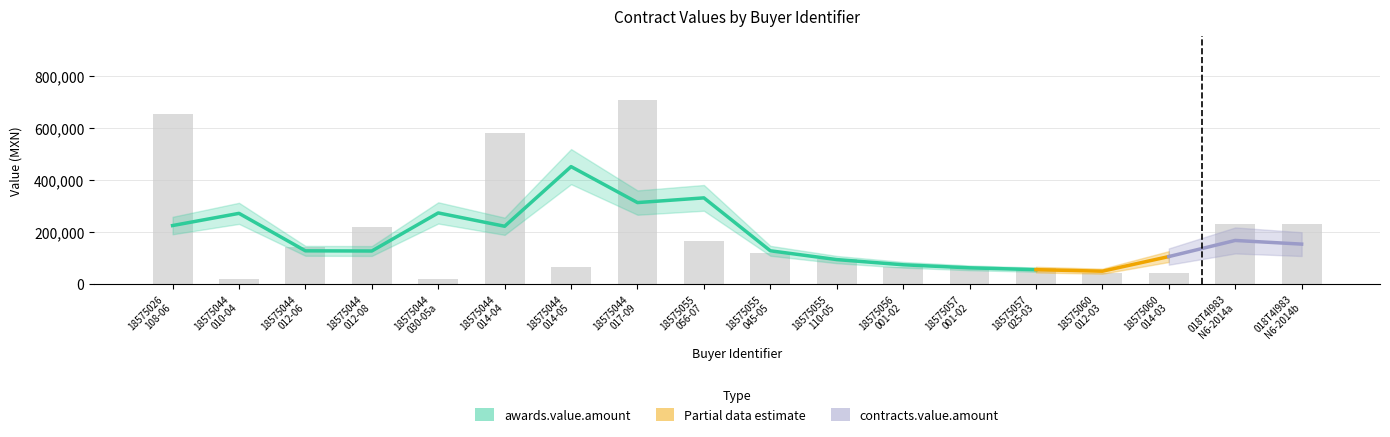

How many bars are there in total?

18